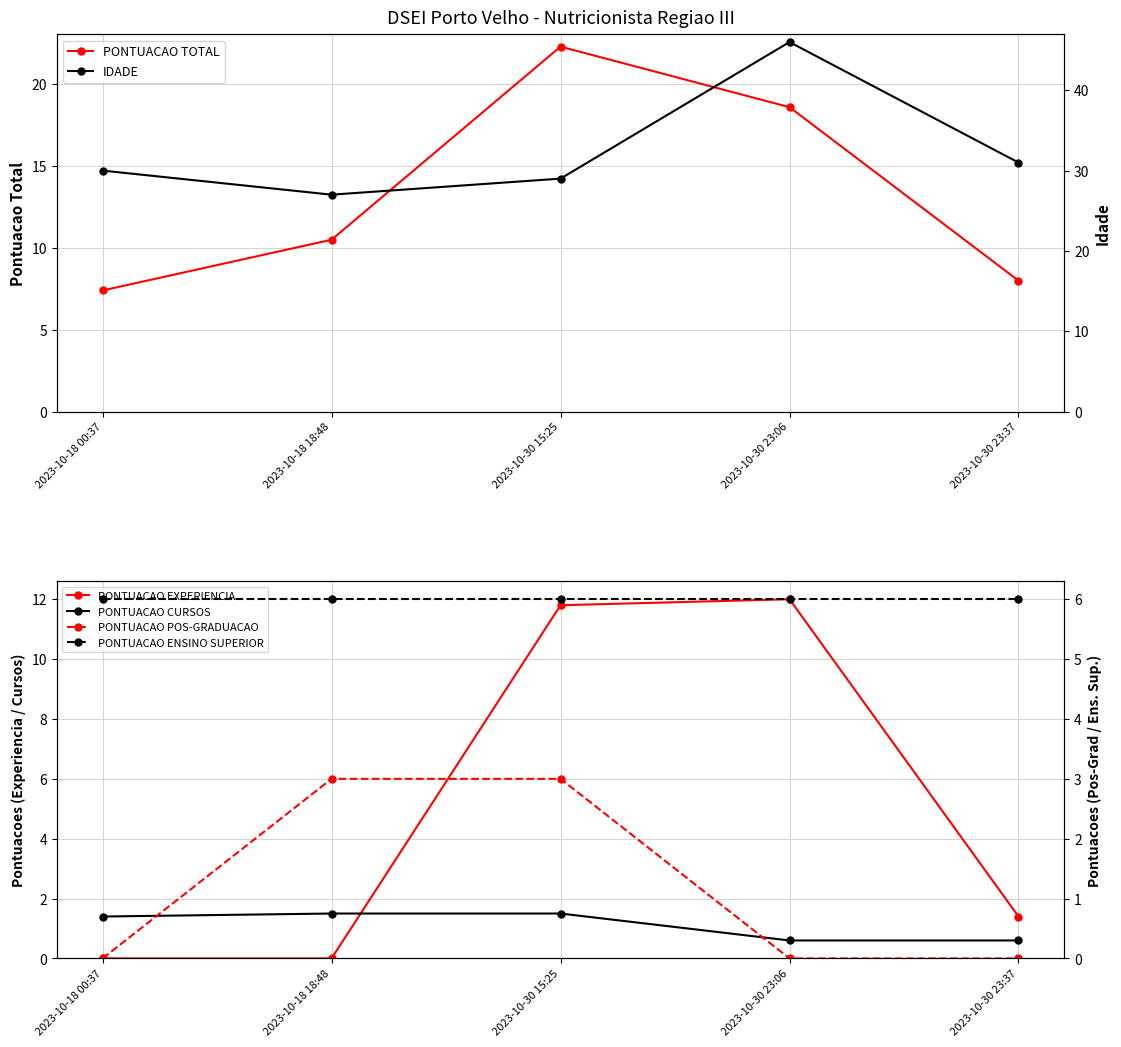

At how many categories does at least one series exceed 19?

5